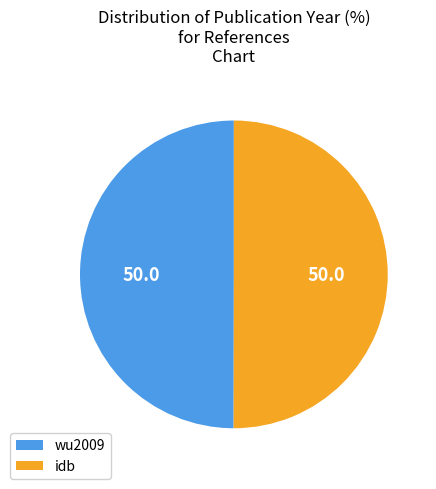

Combined, do idb and wu2009 account for over 50%?

Yes